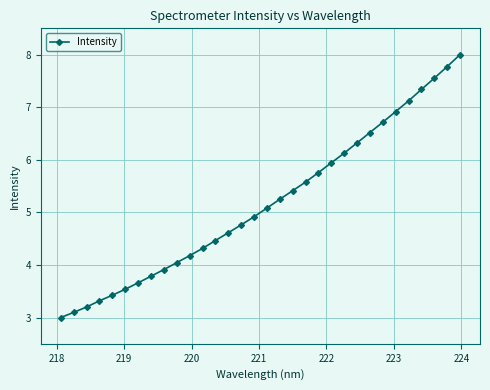

What is the maximum value shown in the chart?

8.0